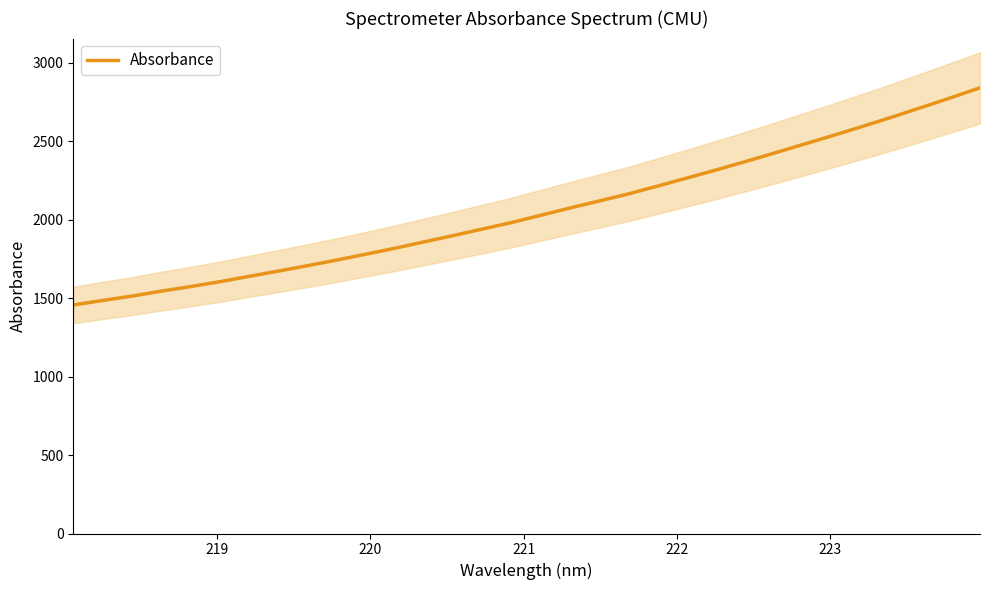

What is the maximum value for Absorbance?

2839.3